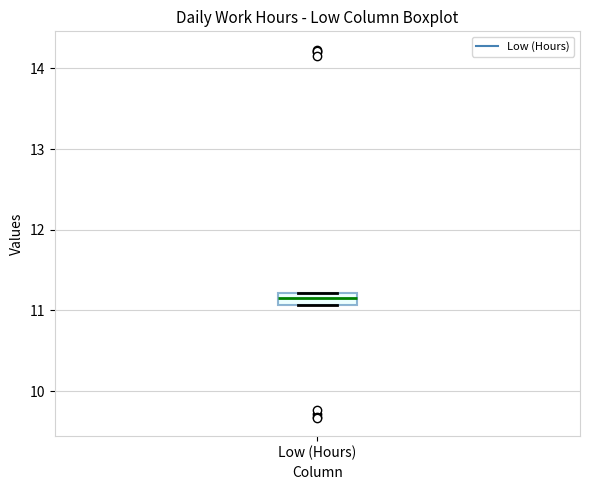

Transcribe this box plot: give where the median line is, the range the box spans, and where the two whiskers end, as read against the y-axis. The values are not printed on the chart, so give them approximately, as read against the axis.

median 11.2 (inside the box), box 11.1 to 11.2, whiskers 11.1 to 11.2